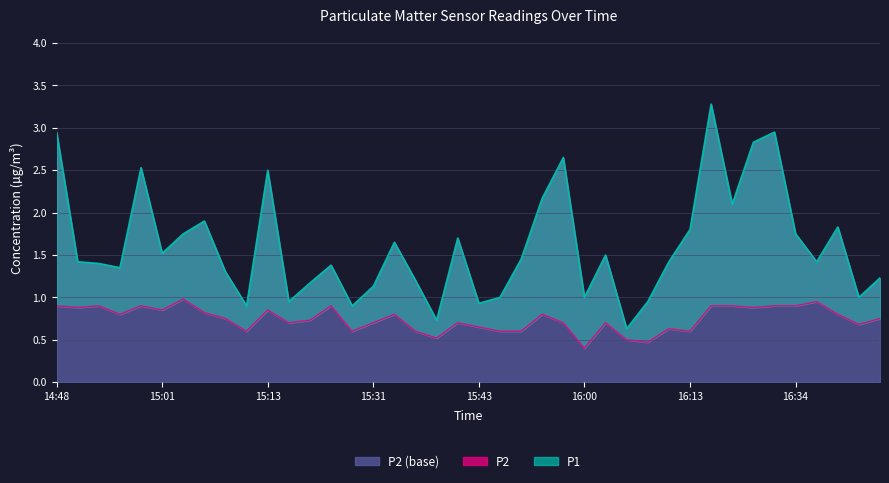

The value of P2 at 16:39 is 0.8. True or false?

True